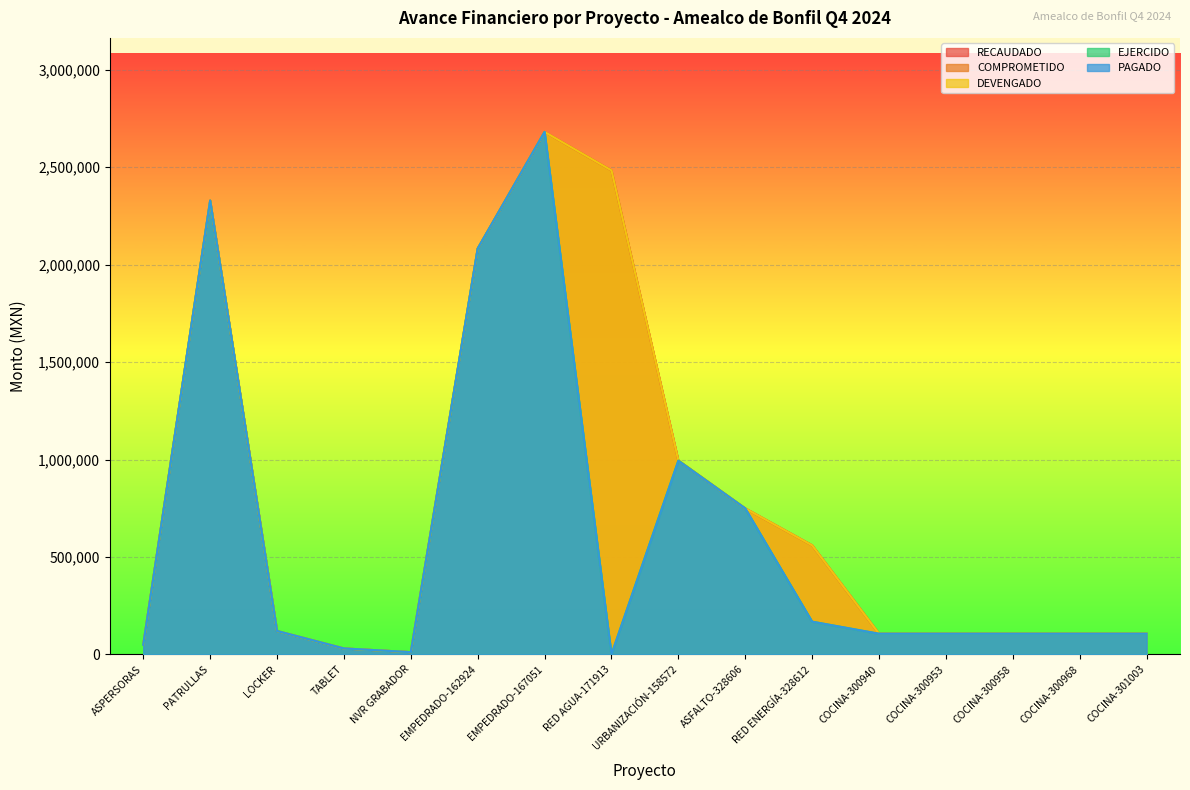

True or false: EJERCIDO and COMPROMETIDO intersect in this chart.

False